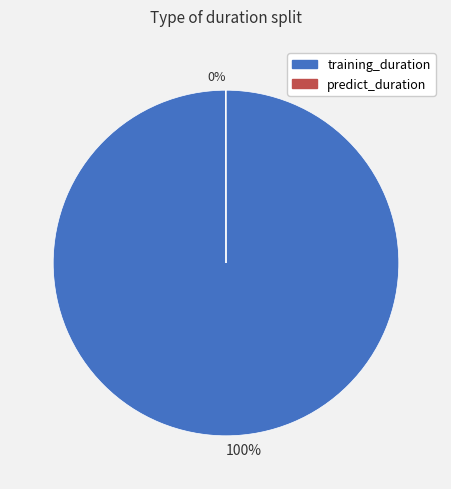

What is the largest slice in the pie chart?

training_duration